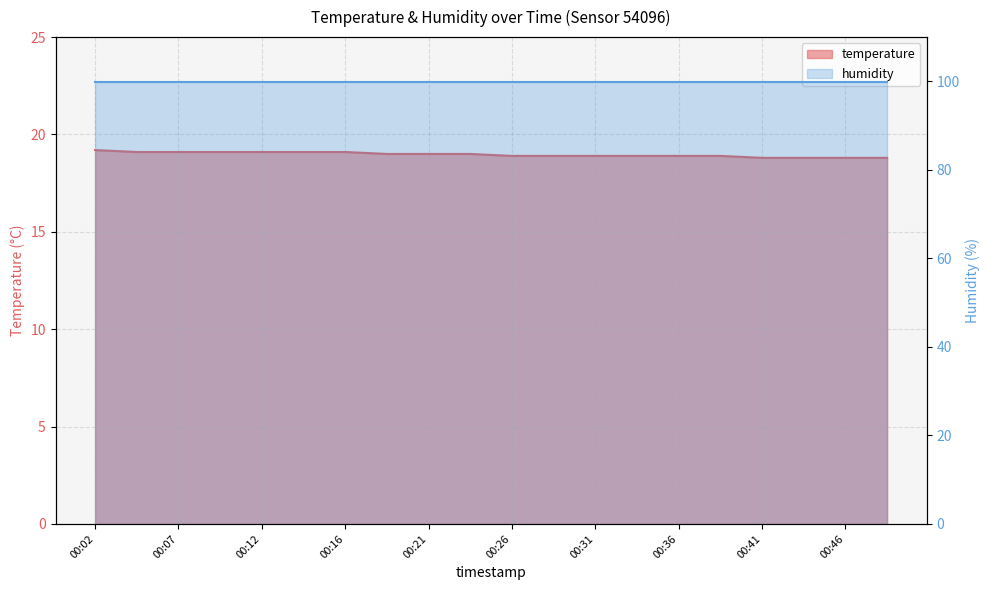

What is the sum of all values?

379.4